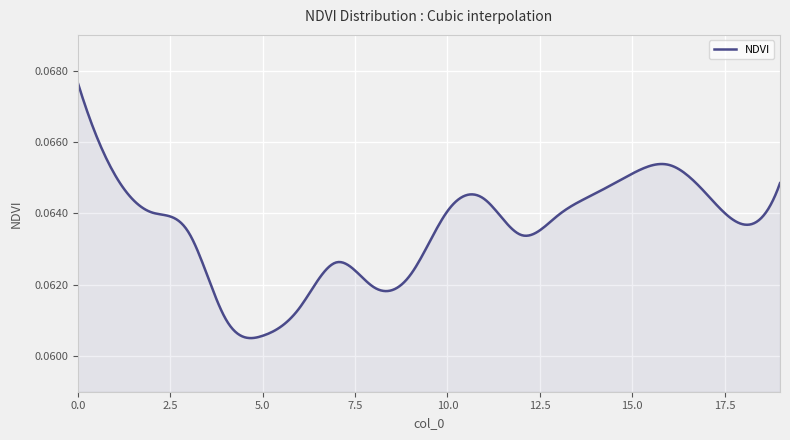

Is this an area chart (filled region under the line)?

Yes